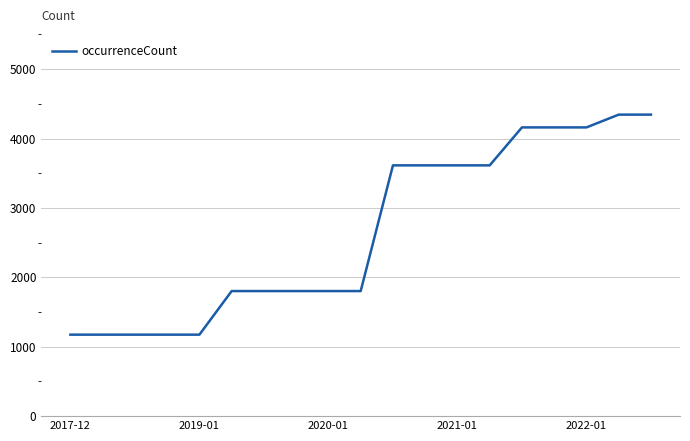

What is the minimum value shown in the chart?

1174